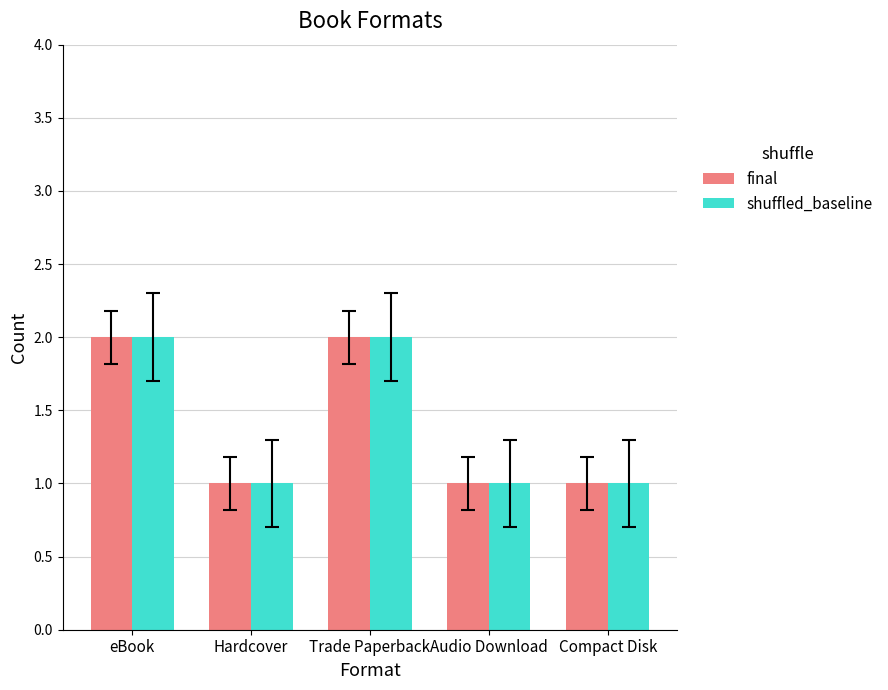

Is the value of shuffled_baseline at eBook greater than the value of final at Audio Download?

Yes